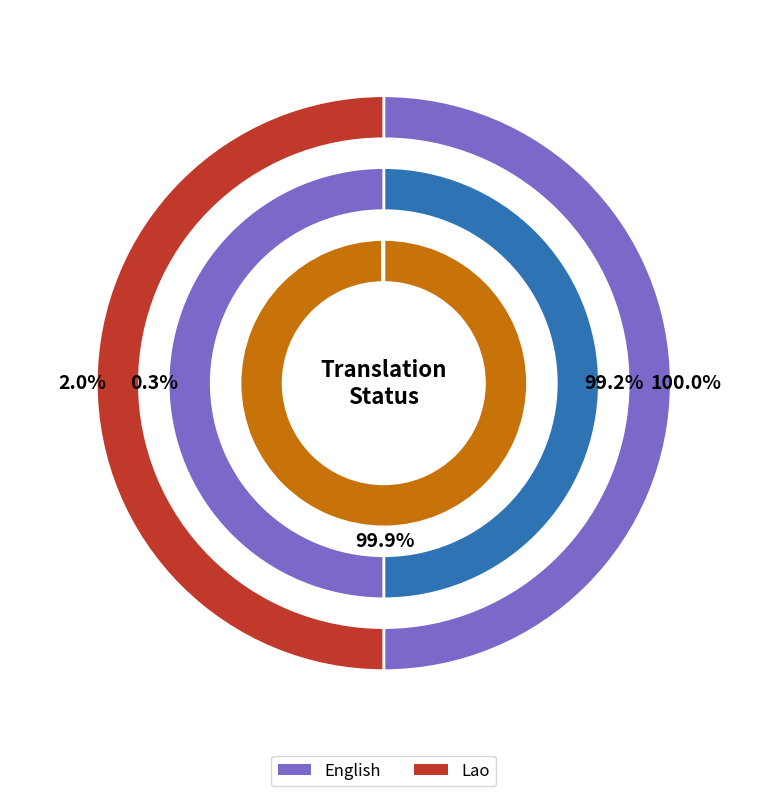

The failing slice represents 60% of the pie. True or false?

False